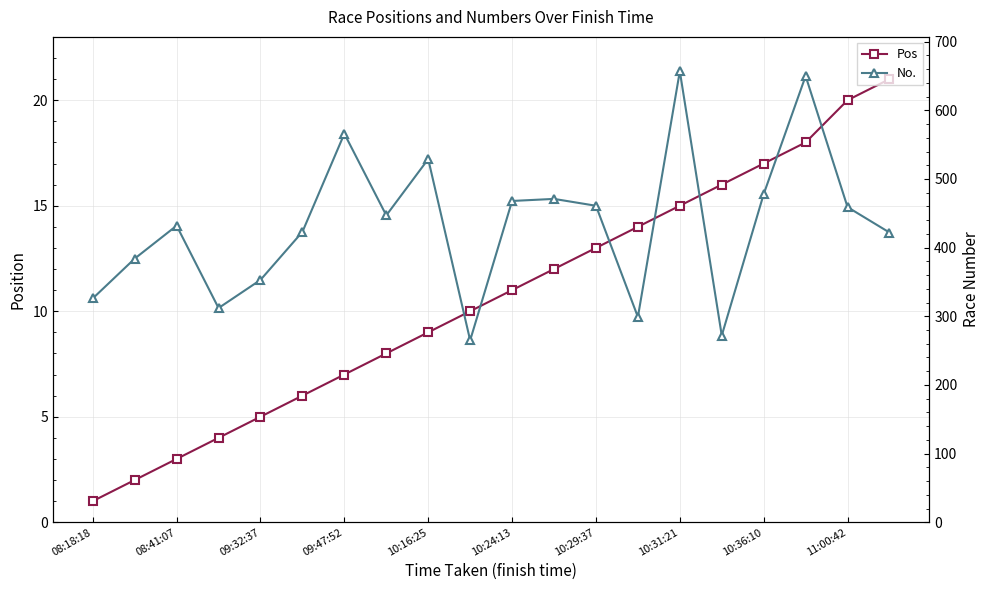

What is the value of the No. point at the 12th from the left?

471